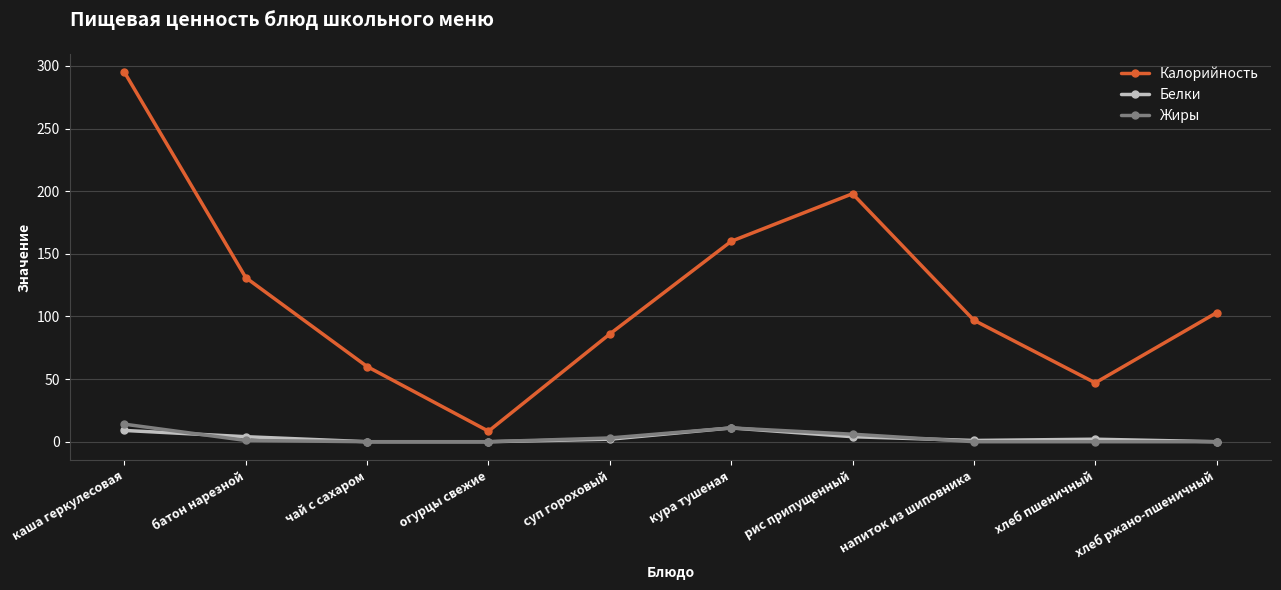

What is the maximum value shown in the chart?

295.0